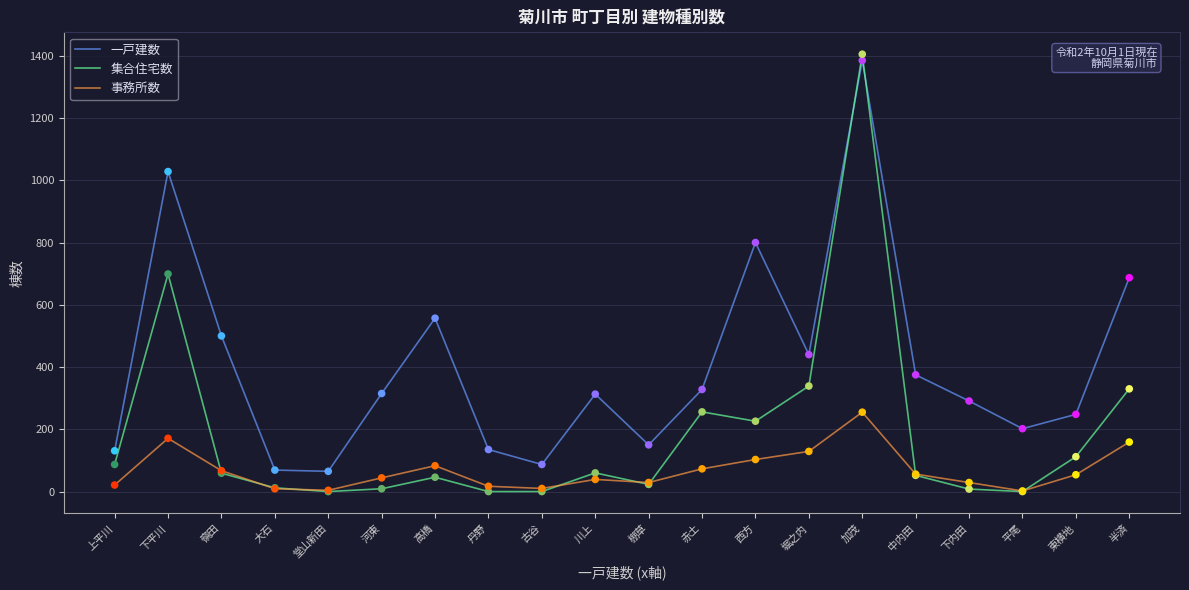

Which series has the widest spread of values?

集合住宅数